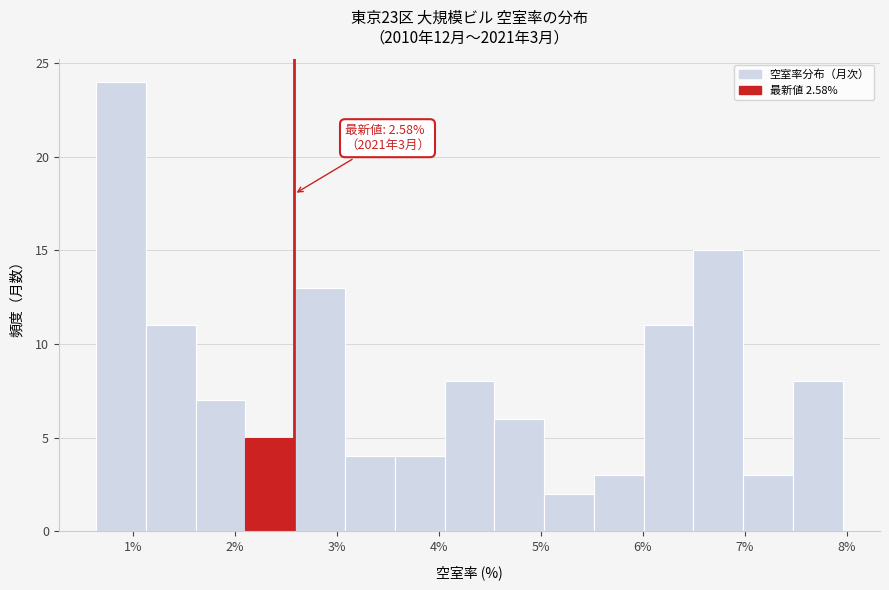

Which range on the x-axis has the tallest bar?

0.6 to 1.1